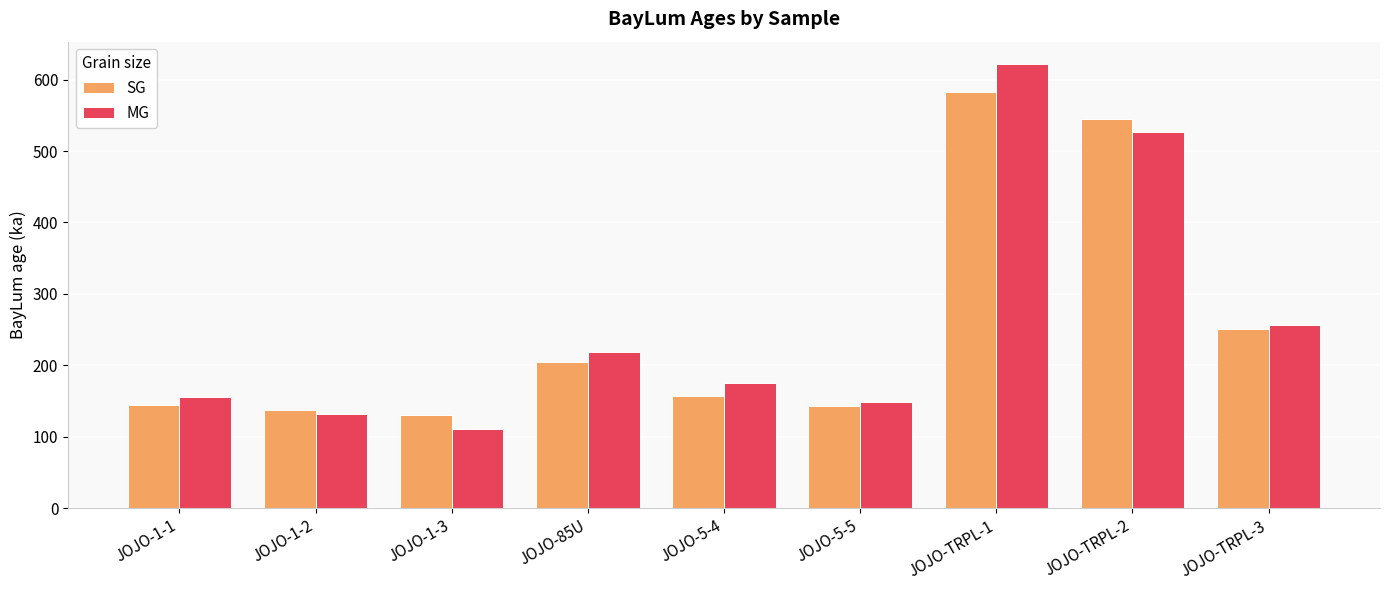

How many values in the SG series are below 157?

4